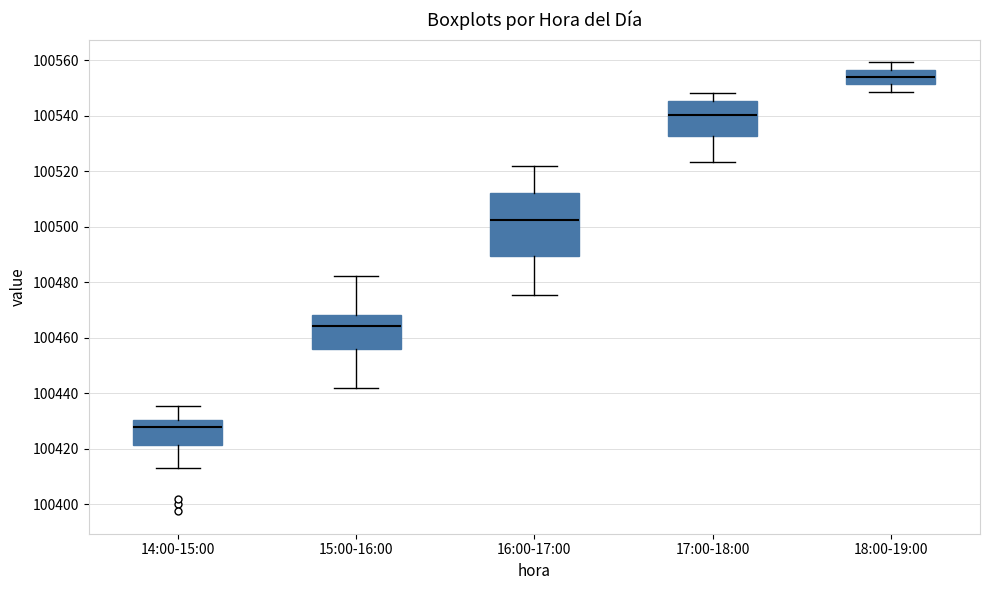

Comparing the boxes themselves (not the whiskers), which one is the tallest?

16:00-17:00